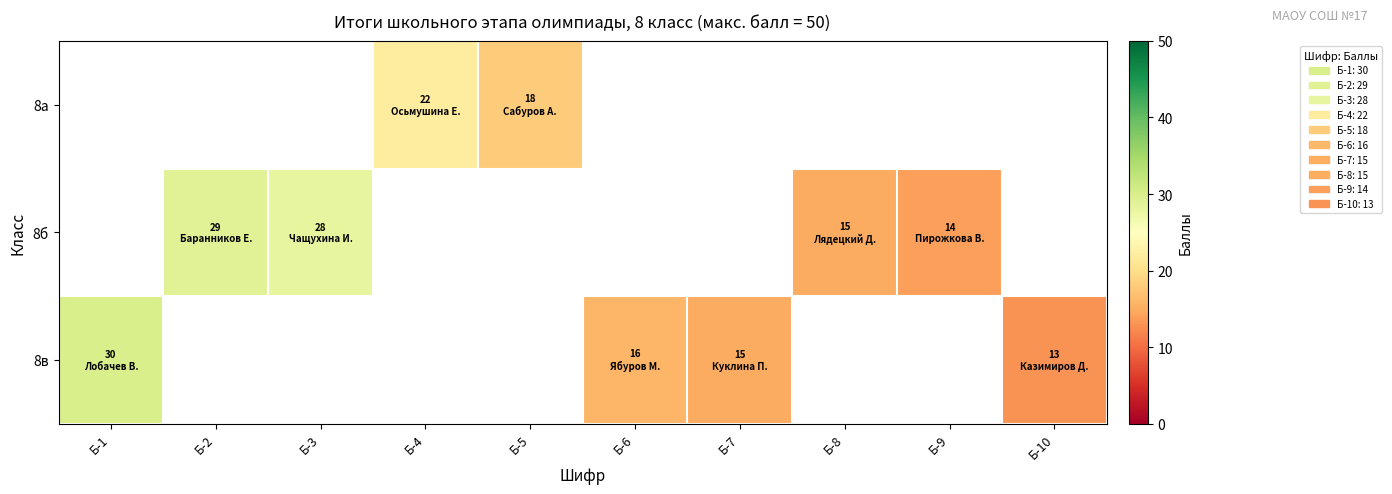

What is the minimum value shown in the chart?

13.0